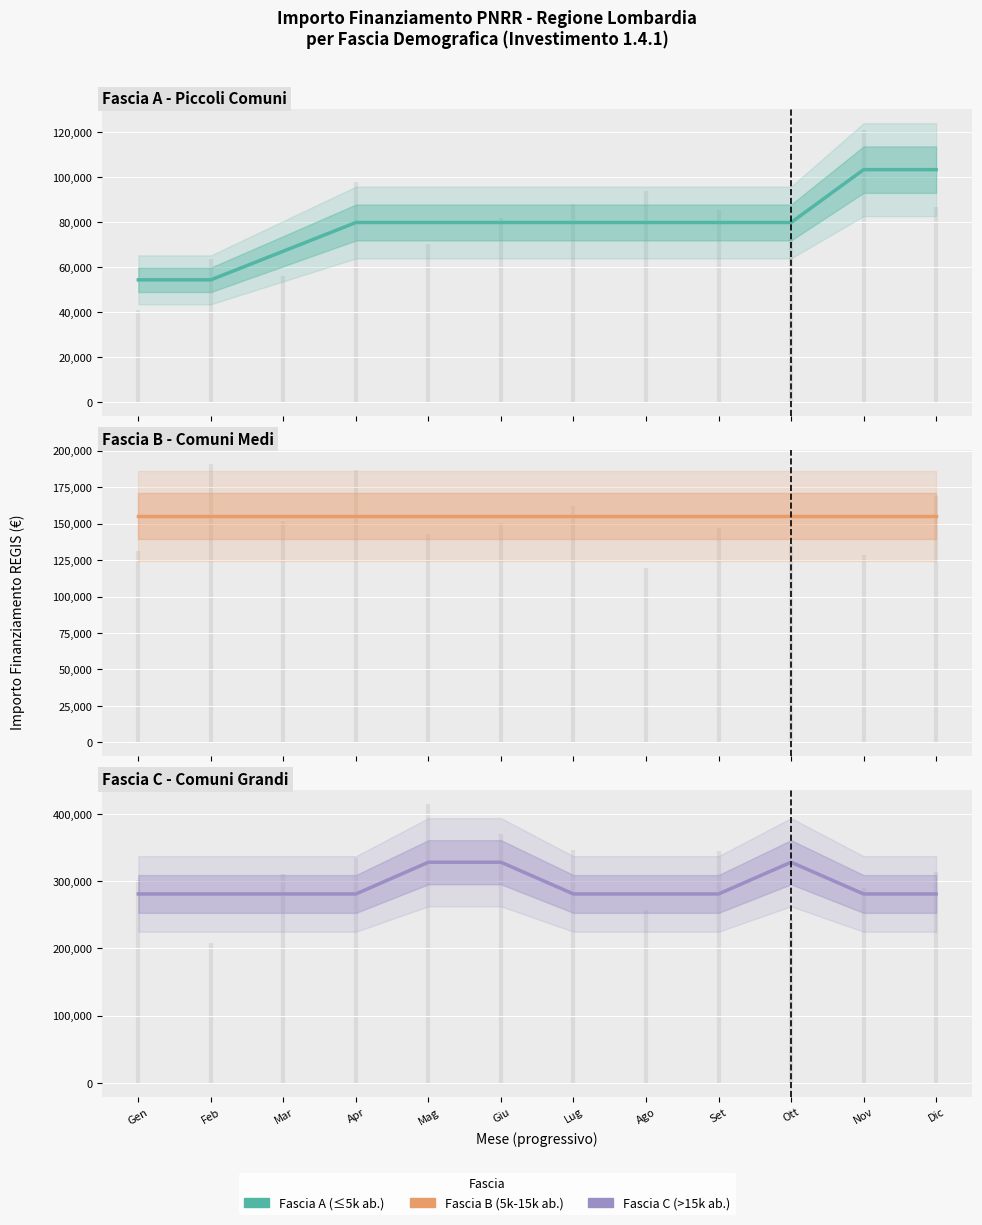

The Fascia B series shows 249715 at Giu. True or false?

False